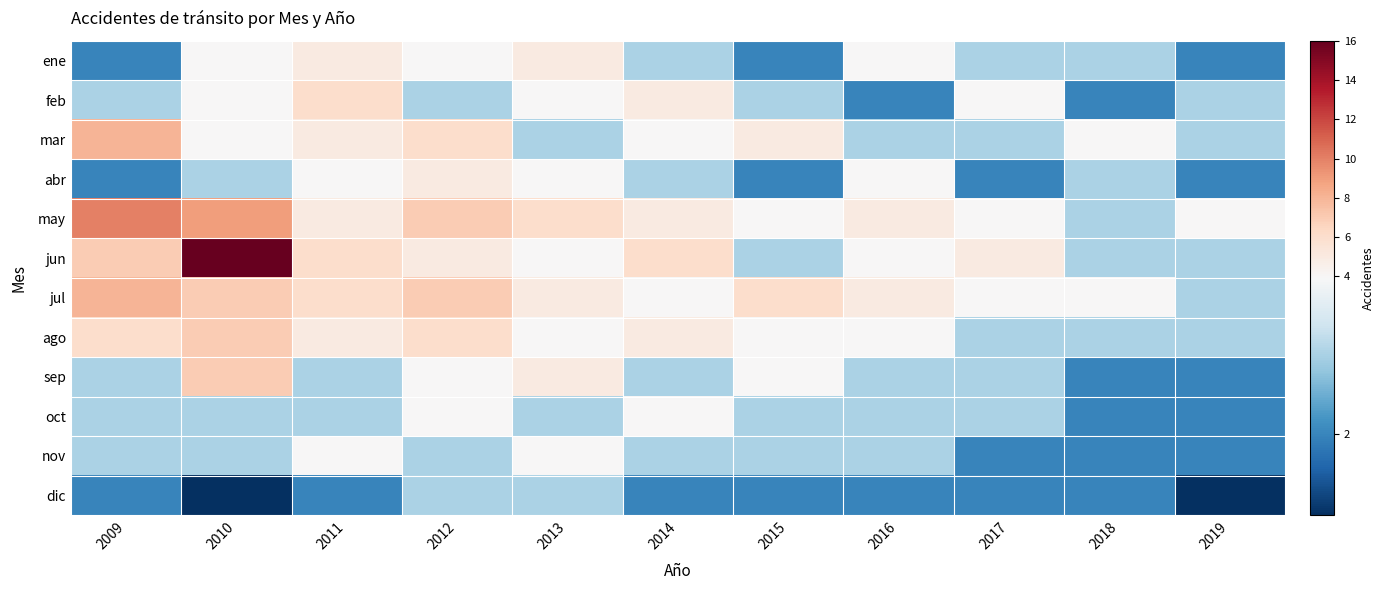

Between 2019 and 2011, which is larger?

2011